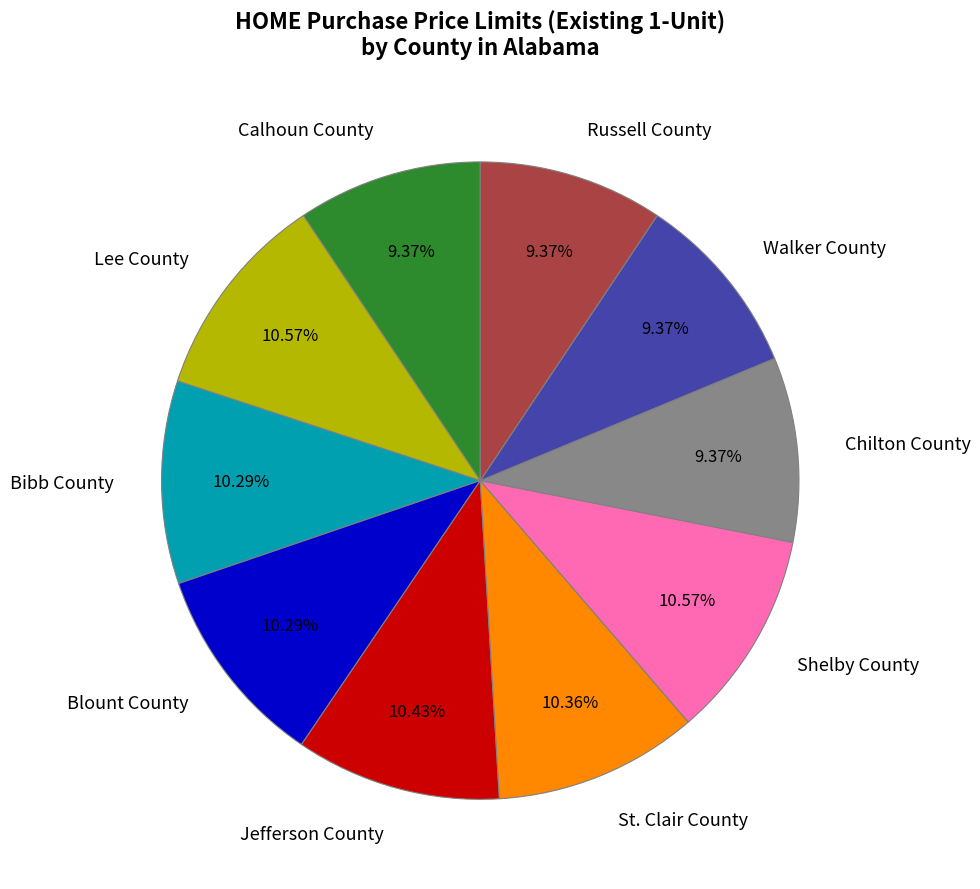

Does Jefferson County account for over 50% of the chart?

No